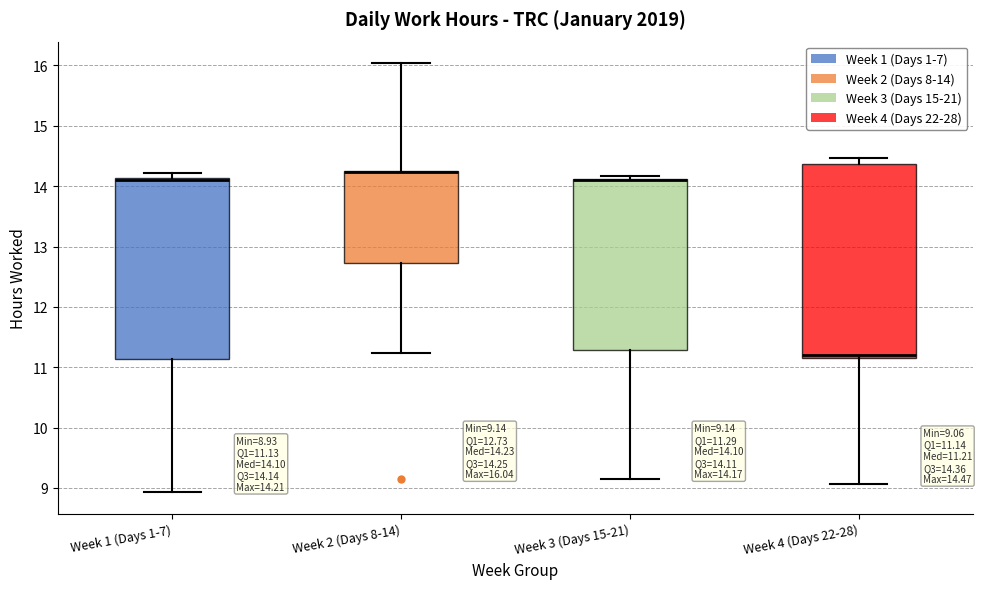

Which box is the tallest, from its lower edge to its upper edge?

Week 4 (Days 22-28)